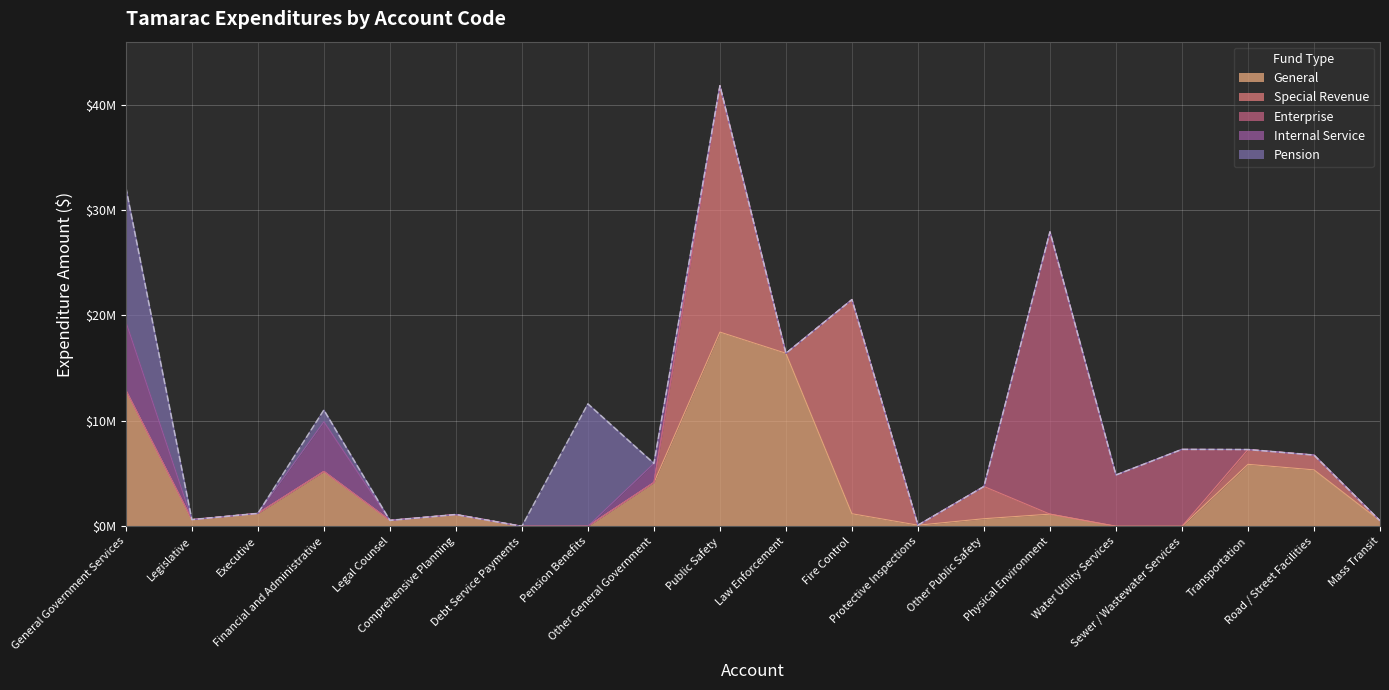

The General series shows 2164436 at Road / Street Facilities. True or false?

False